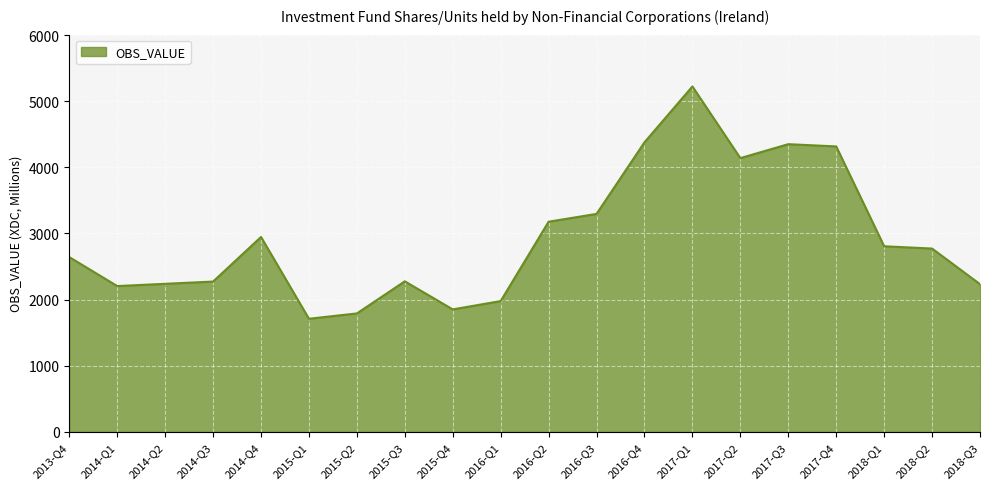

The value at 2018-Q3 is 3586.6. True or false?

False